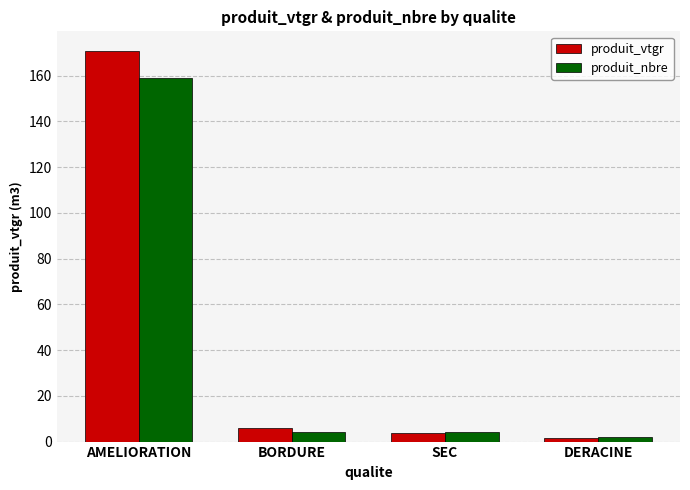

True or false: produit_nbre has a value of 4.0 at SEC.

True